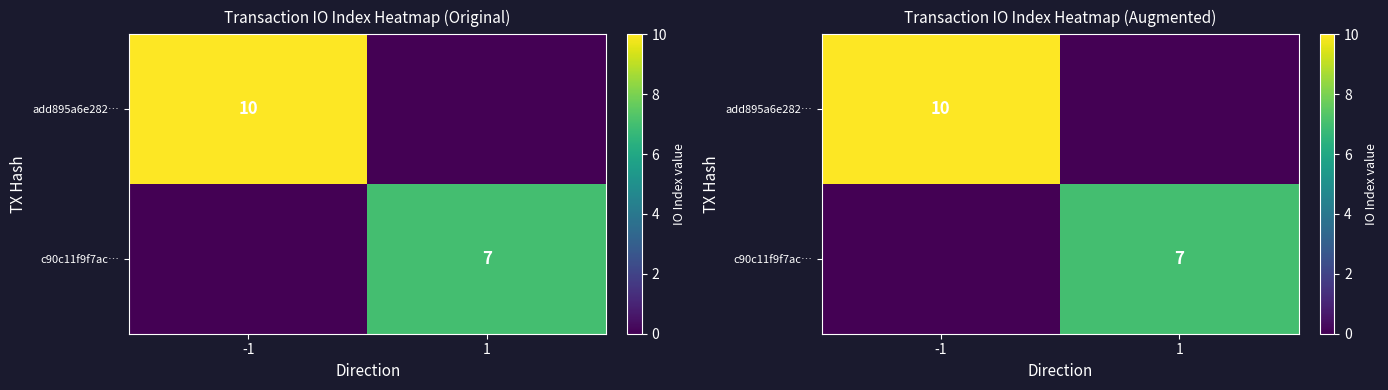

Which has a higher value, 1 or -1?

-1